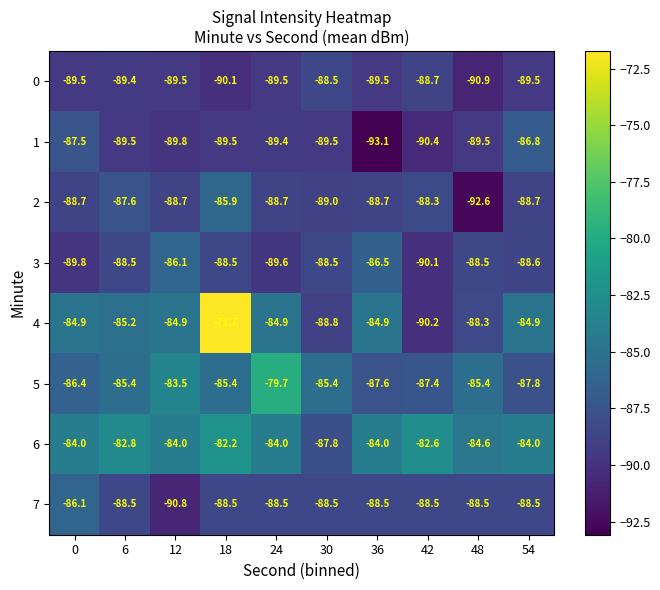

Which category has the highest value across all series?

18